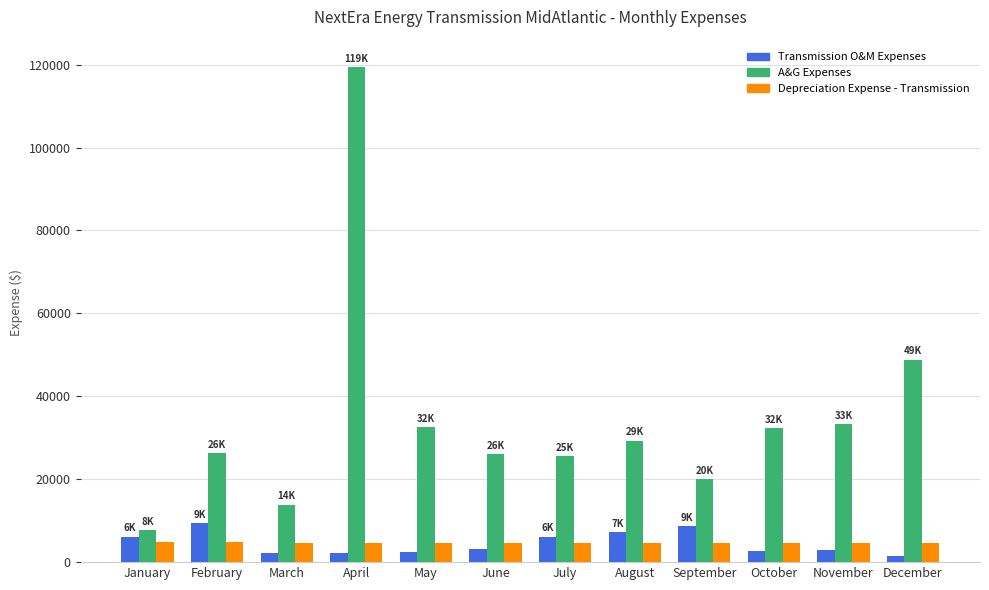

What is the total value across all series at June?

33974.9